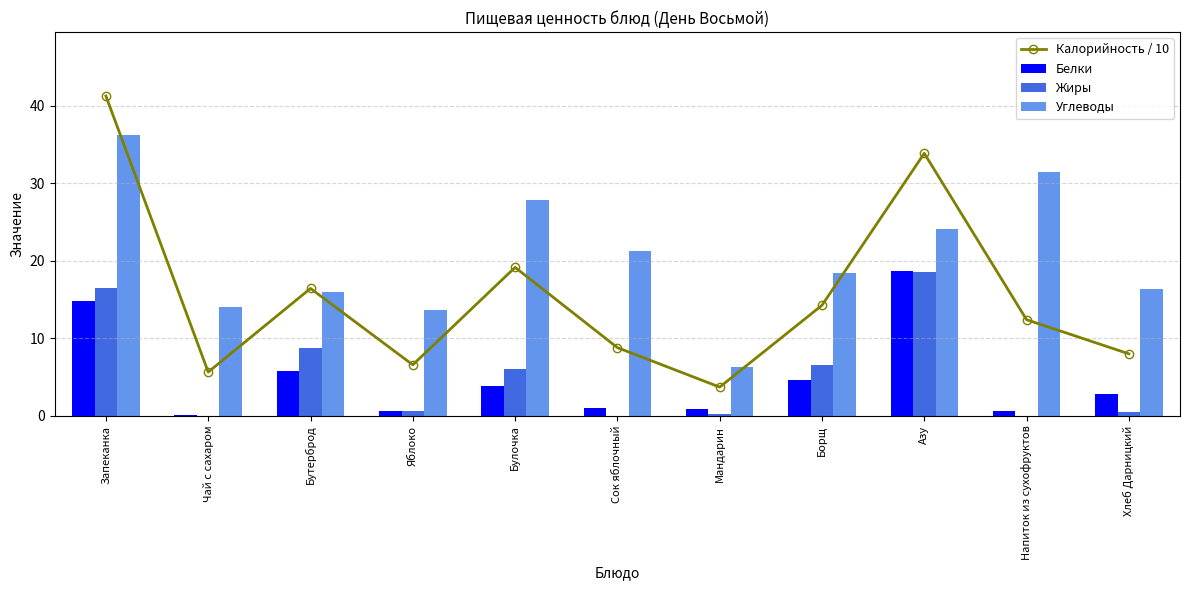

Reading right to left, extract all data points from this chart.

Калорийность / 10: 8.0	12.4	33.9	14.3	3.7	8.8	19.1	6.6	16.4	5.7	41.2
Белки: 2.8	0.6	18.7	4.6	0.8	1.0	3.9	0.6	5.8	0.1	14.8
Жиры: 0.5	0.0	18.6	6.5	0.2	0.0	6.1	0.6	8.7	0.0	16.5
Углеводы: 16.3	31.4	24.1	18.4	6.3	21.2	27.8	13.7	16.0	14.0	36.2